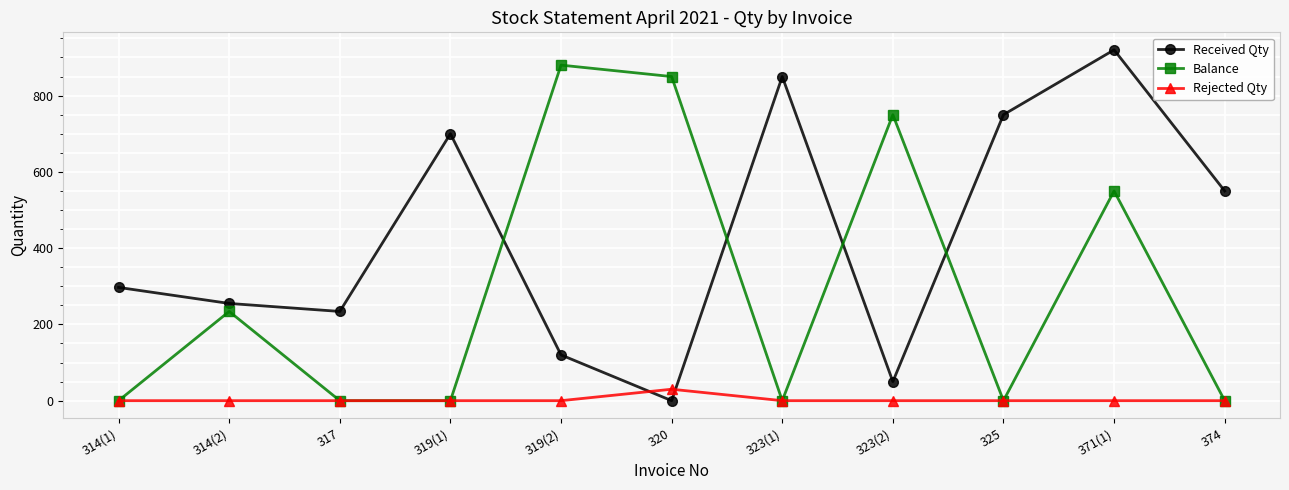

Where is Received Qty nearest to the value 460?

374